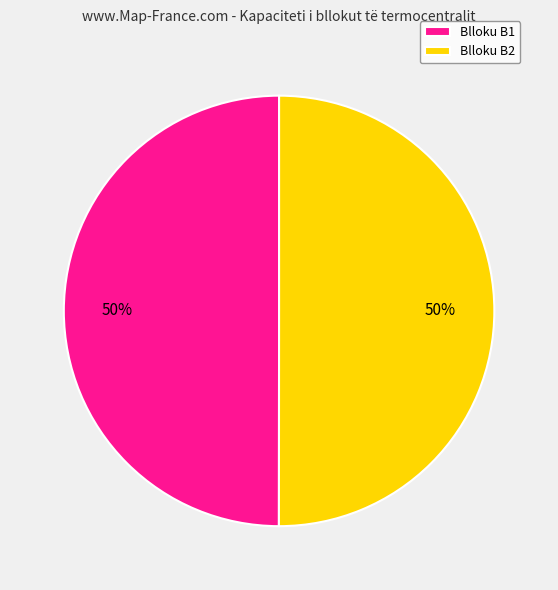

What is the ratio of the value at Blloku B1 to the value at Blloku B2?

1.0